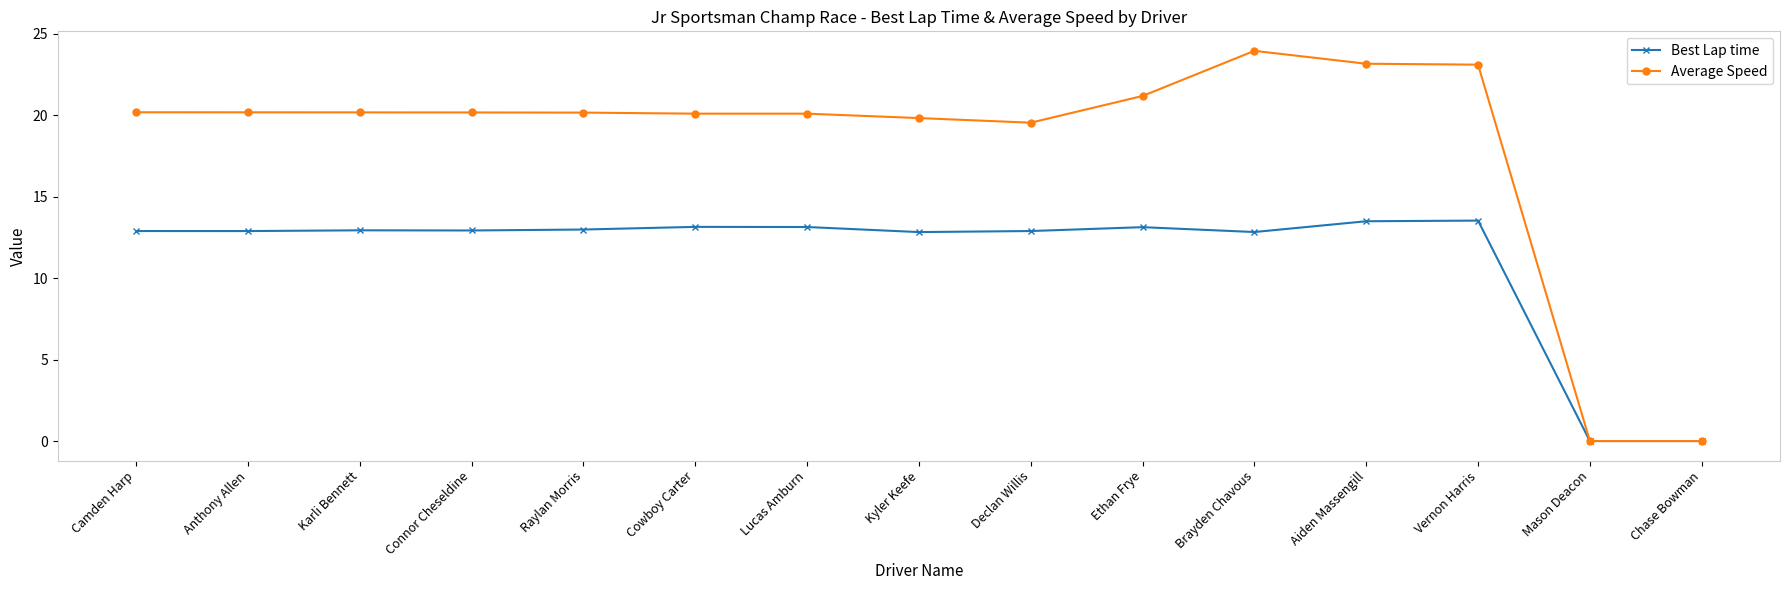

Rank the series by their maximum value, from lowest to highest.

Best Lap time, Average Speed